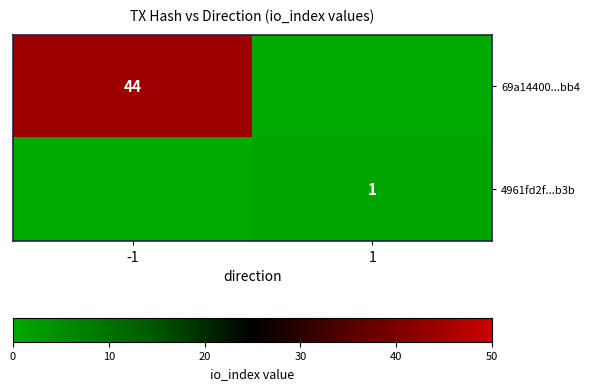

The 4961fd2f...b3b series shows 0 at 1. True or false?

False